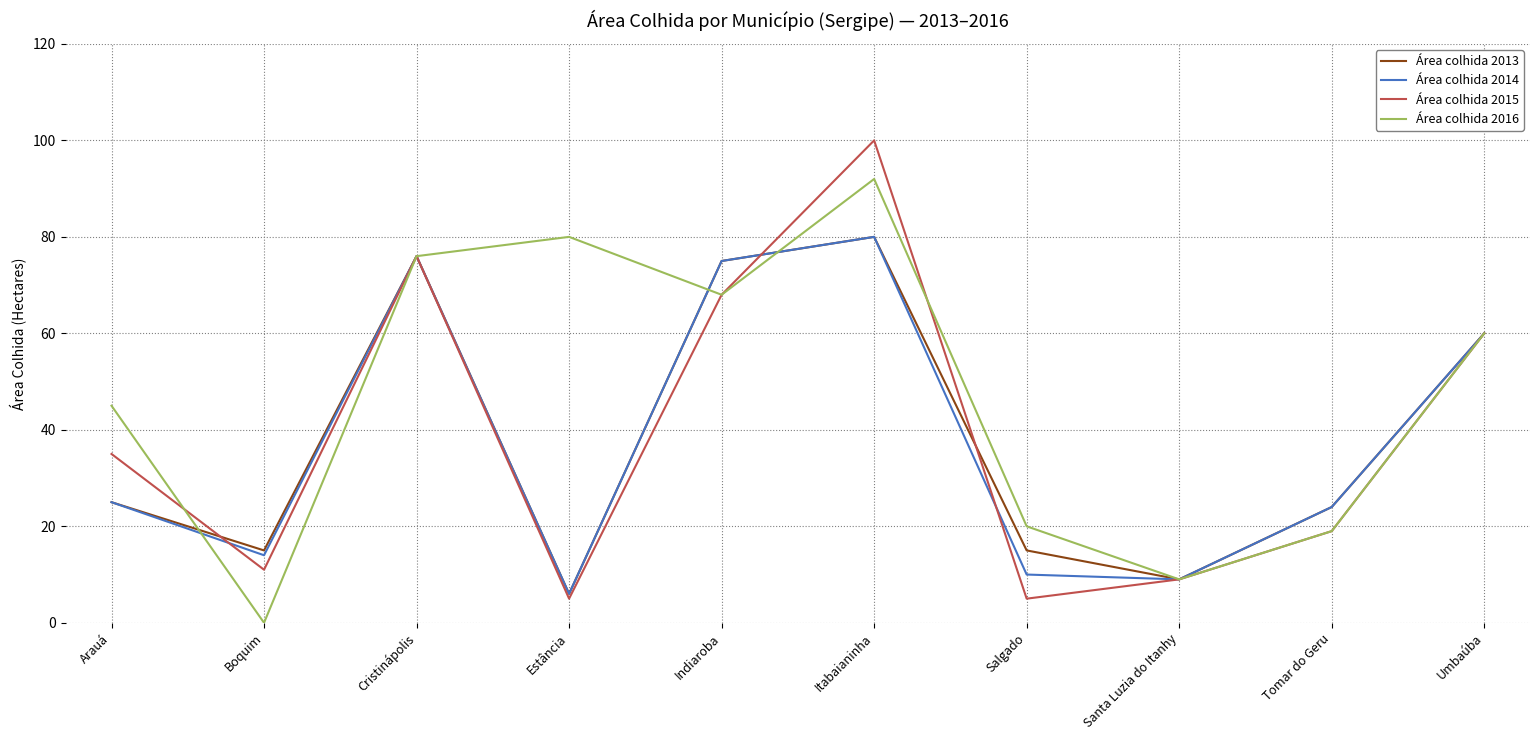

Reading right to left, list all the values displayed in this chart.

Área colhida 2013: 60	24	9	15	80	75	6	76	15	25
Área colhida 2014: 60	24	9	10	80	75	6	76	14	25
Área colhida 2015: 60	19	9	5	100	68	5	76	11	35
Área colhida 2016: 60	19	9	20	92	68	80	76	0	45